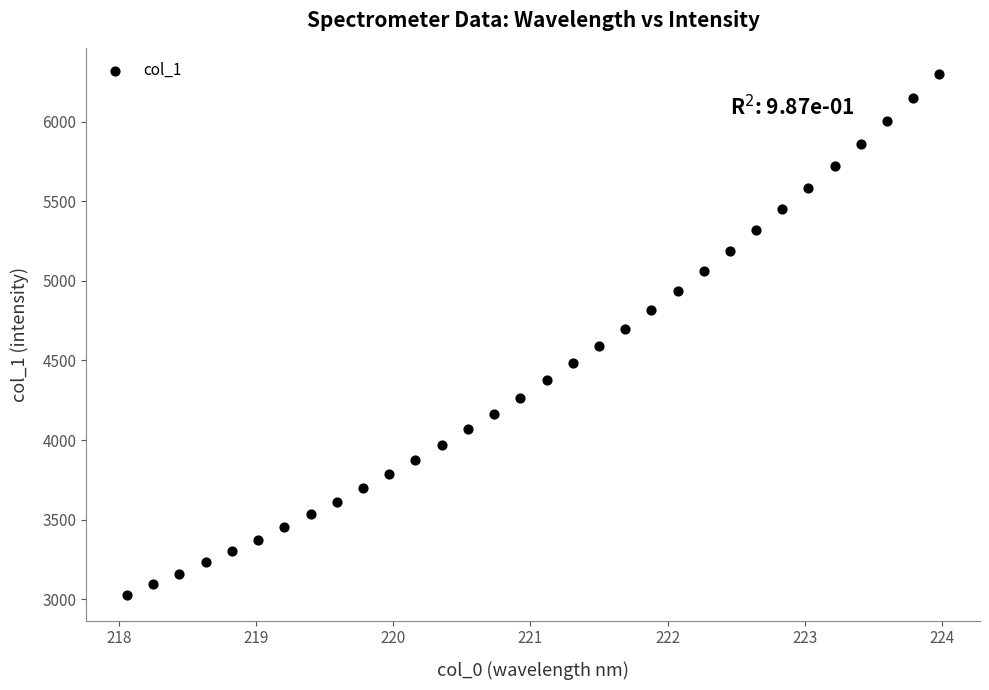

What is the range of X values (max minus min)?

5.9